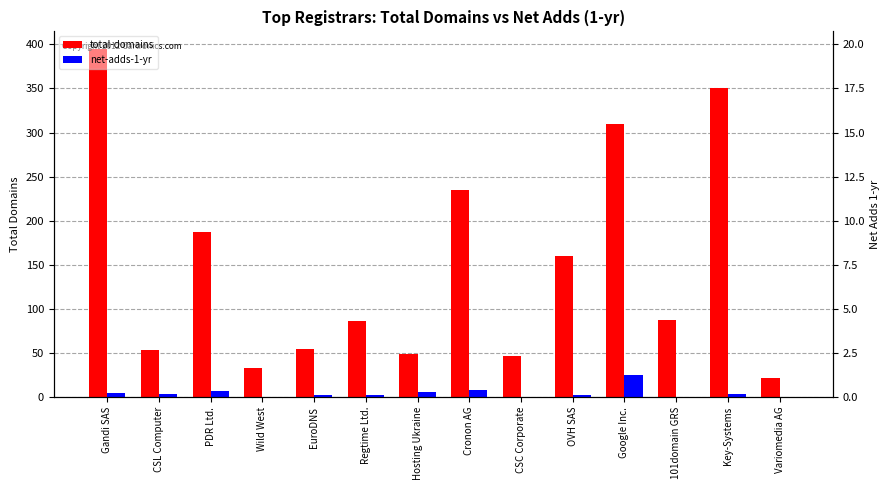

List the labels in order of total-domains value, largest first.

Gandi SAS, Key-Systems, Google Inc., Cronon AG, PDR Ltd., OVH SAS, 101domain GRS, Regtime Ltd., EuroDNS, CSL Computer, Hosting Ukraine, CSC Corporate, Wild West, Variomedia AG